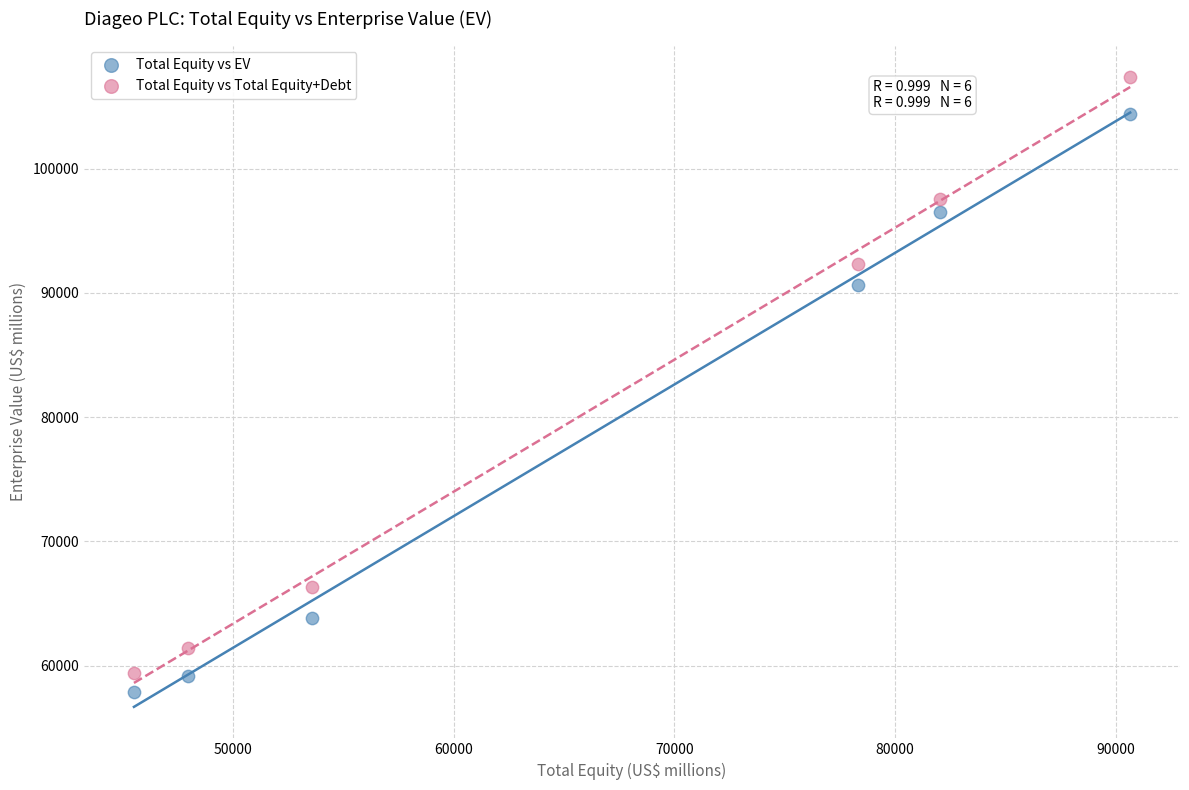

Which series has the largest Y range (max minus min)?

Total Equity vs Total Equity+Debt